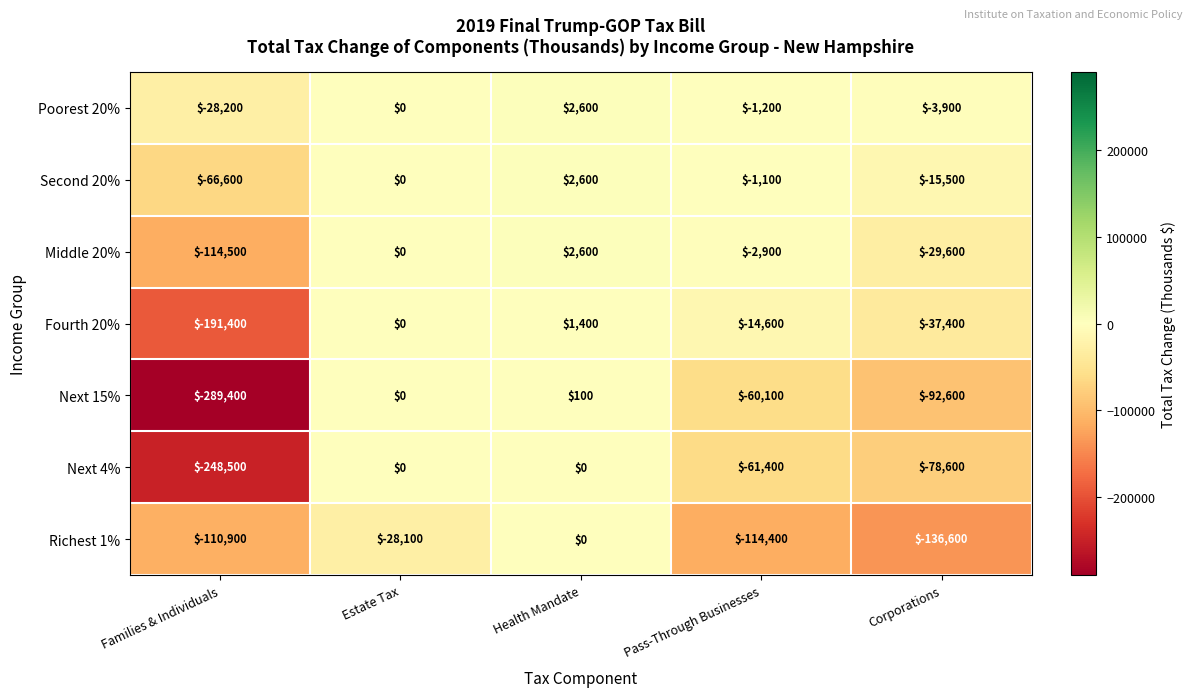

What is the difference between the highest and lowest values at Health Mandate?

2600